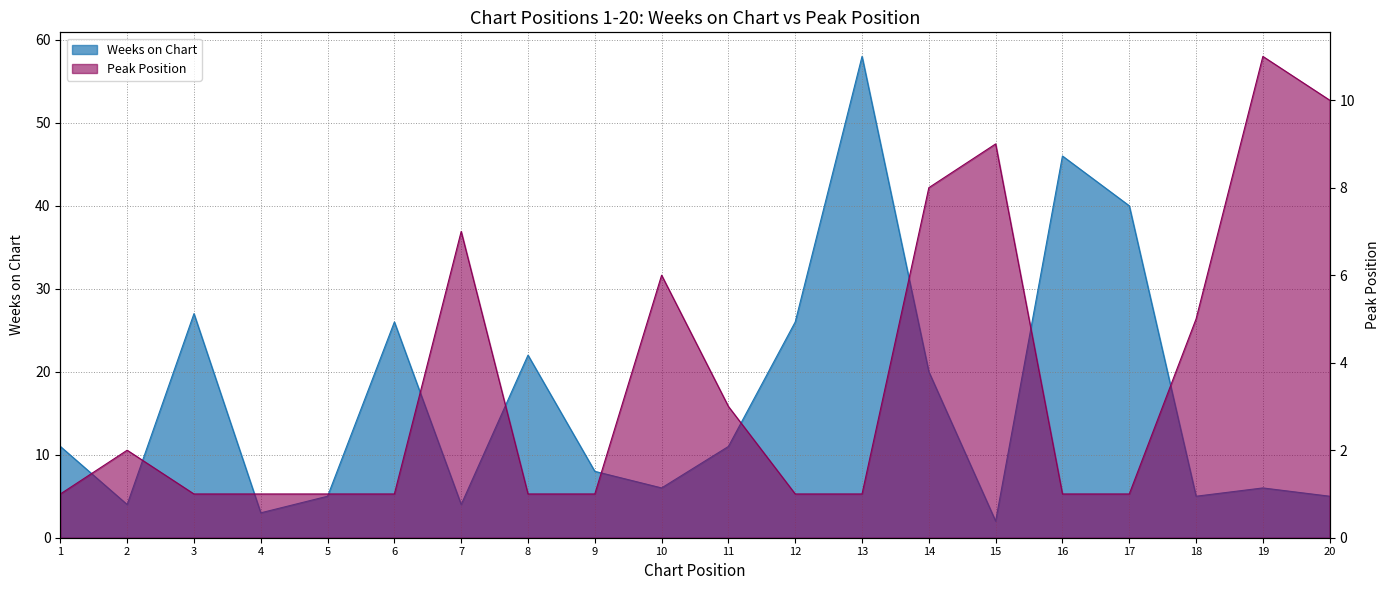

At which category is the sum across all series the highest?

13